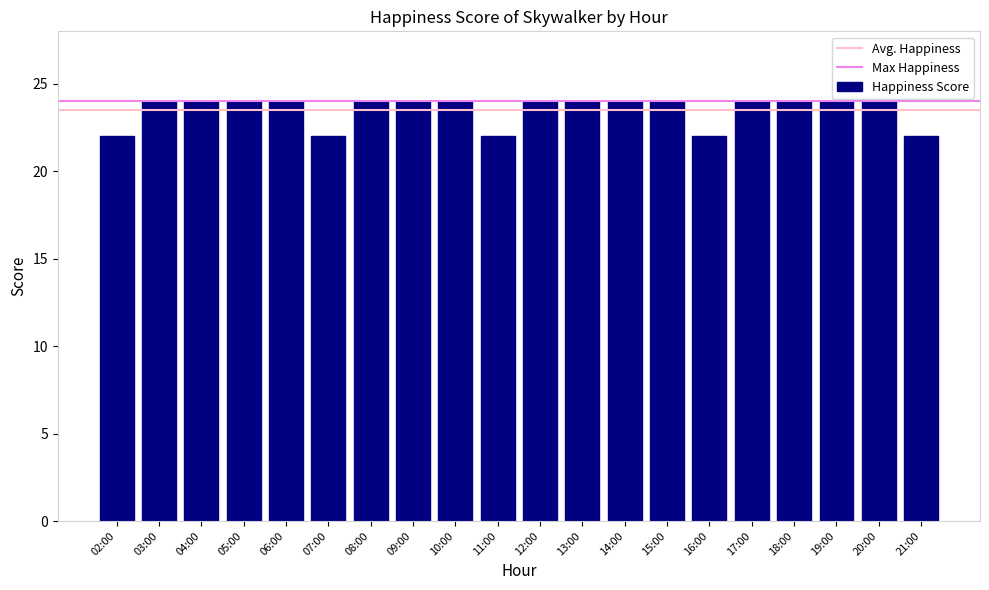

Reading left to right, transcribe all the data shown in this chart.

22	24	24	24	24	22	24	24	24	22	24	24	24	24	22	24	24	24	24	22